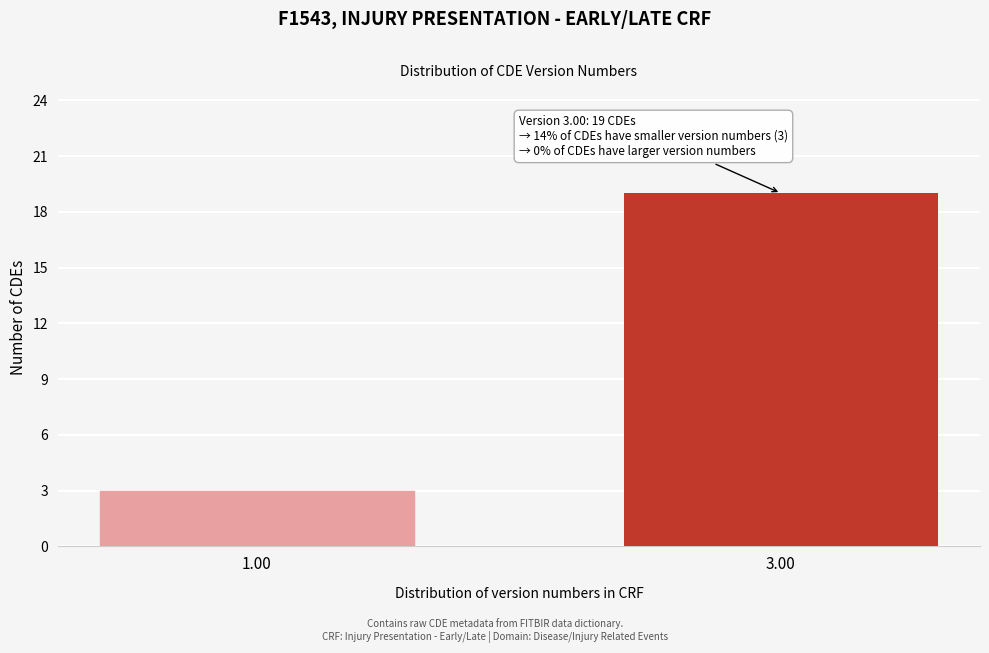

Reading left to right, extract all data points from this chart.

3	19